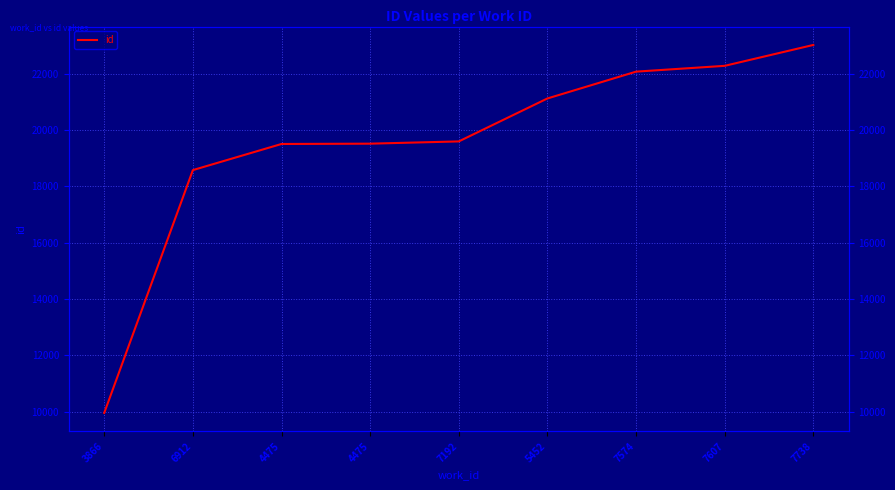

The value at 7738 is 23019. True or false?

True